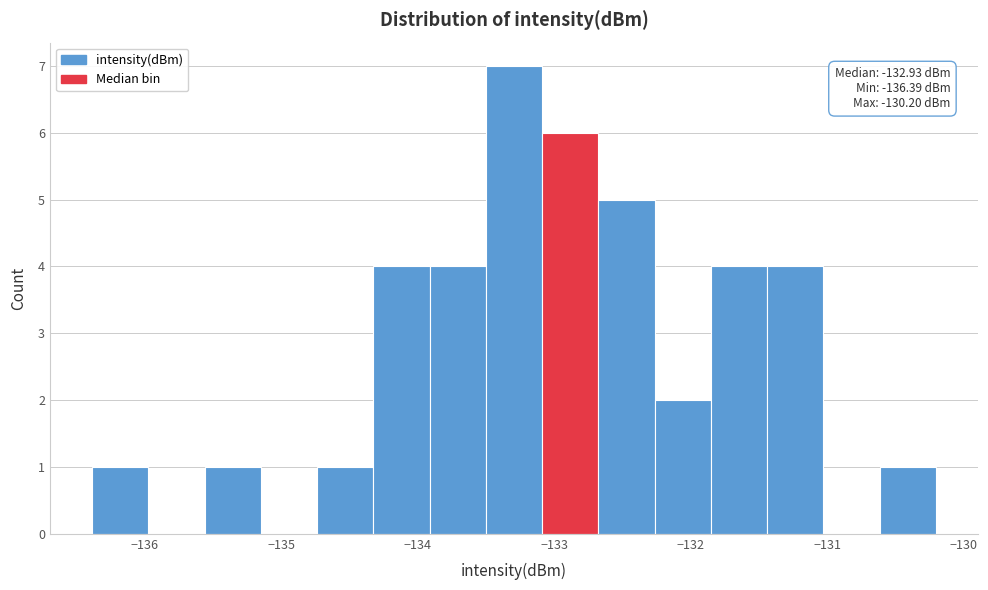

Over which range of the x-axis is the bar tallest?

-133.5 to -133.1